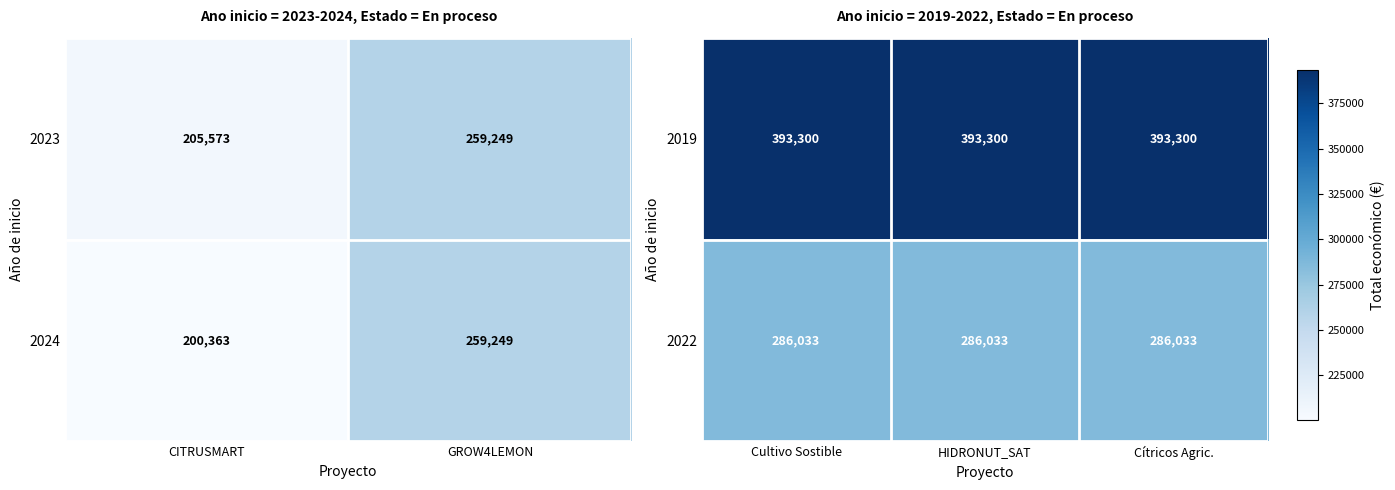

True or false: 2022 has a value of 75972 at Cítricos Agric..

False